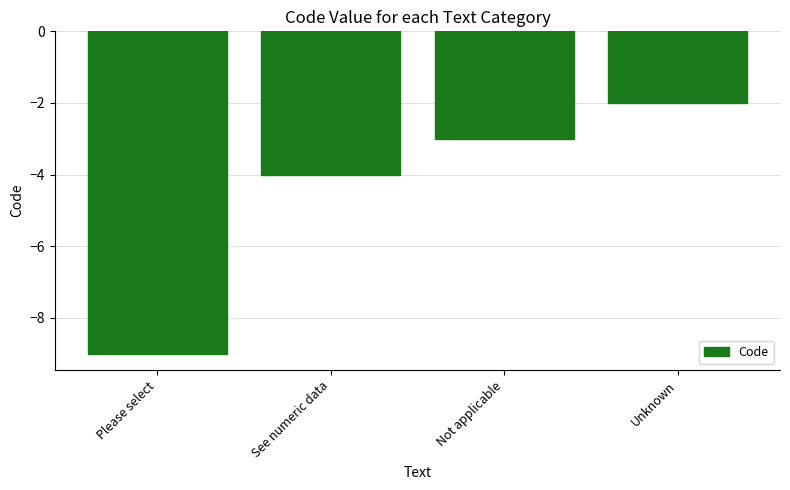

What is the sum of all values?

-18